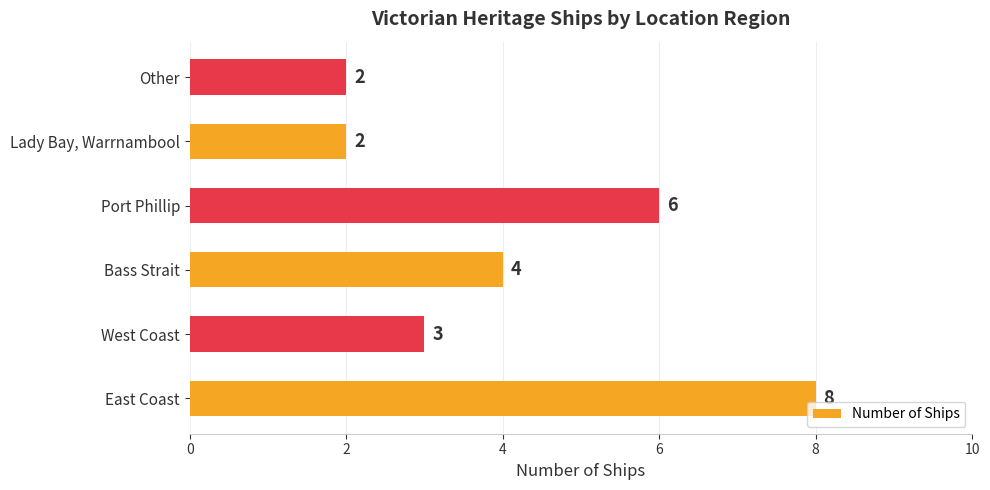

Reading top to bottom, extract all data points from this chart.

Other=2	Lady Bay, Warrnambool=2	Port Phillip=6	Bass Strait=4	West Coast=3	East Coast=8